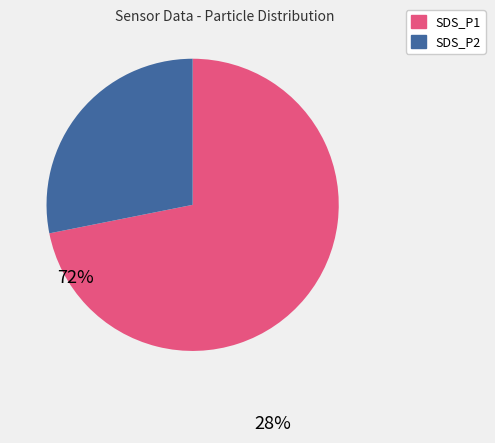

Rank the categories by value from highest to lowest.

SDS_P1, SDS_P2